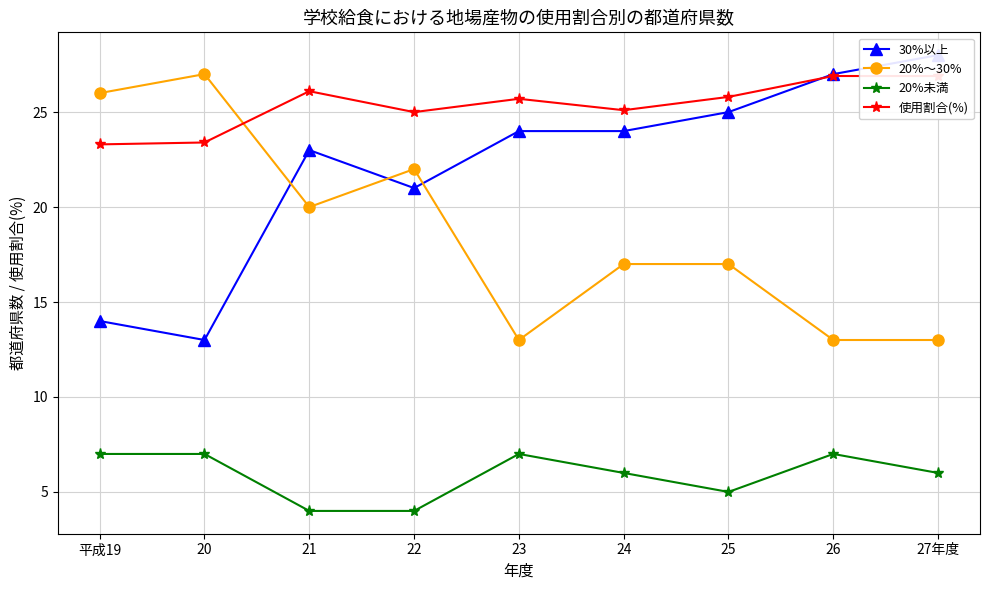

True or false: 20%未満 has more than 0 interior local peaks.

True